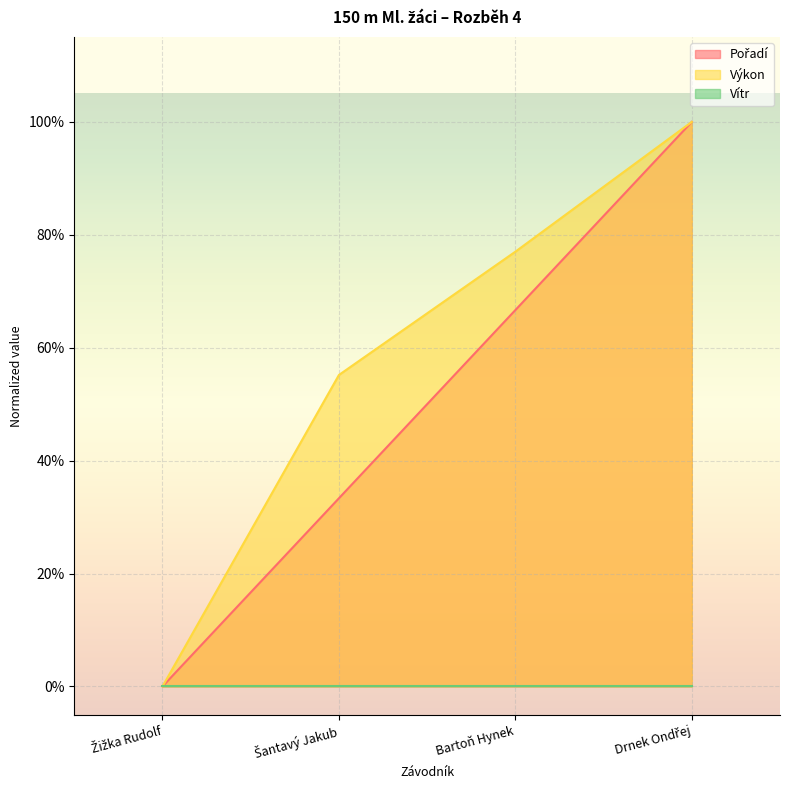

The value of Výkon at Žižka Rudolf is 0.7. True or false?

False